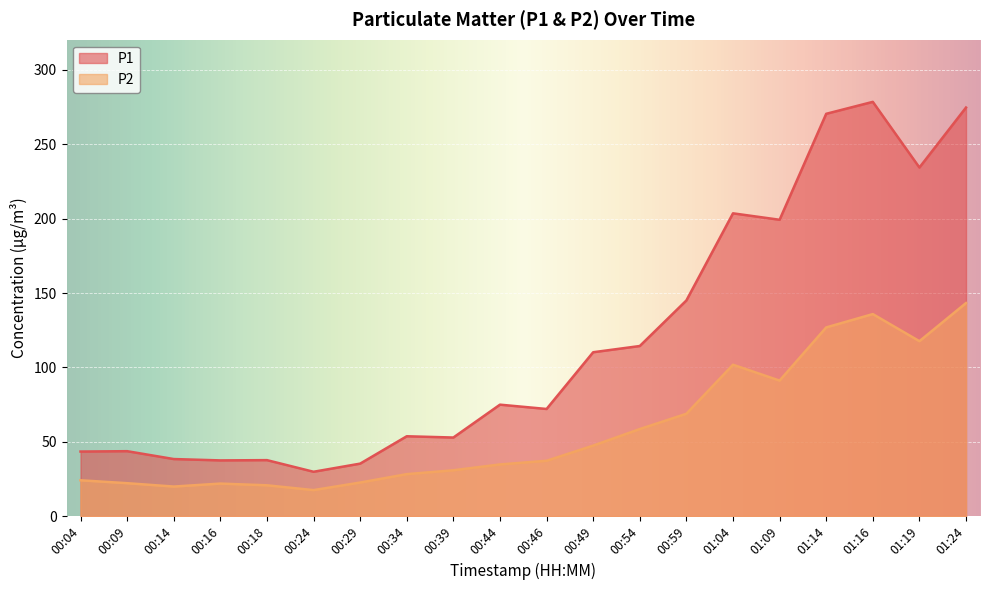

Does the chart display data point markers on the line(s)?

No